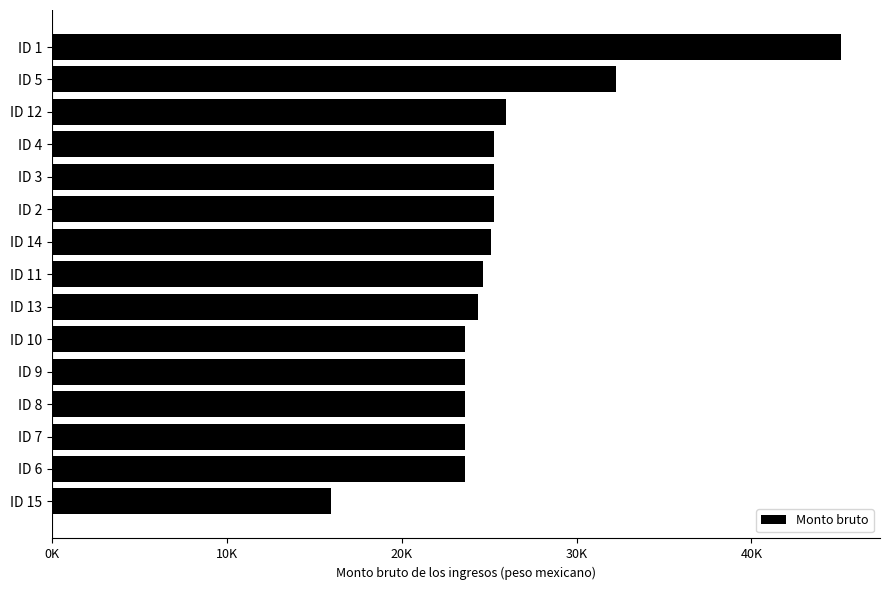

Does the chart contain any negative values?

No